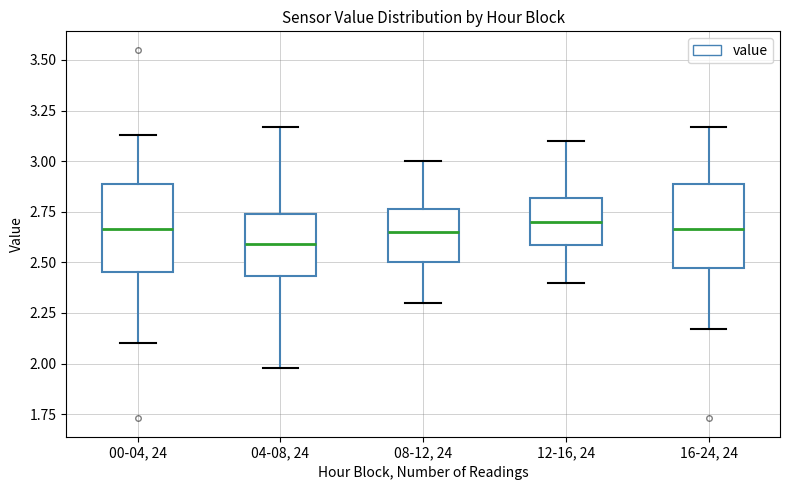

Reading left to right, read every box against the y-axis: the position of its median line, the range the box covers, and the ends of its whiskers. The values are not printed on the chart, so give them approximately, as read against the axis.

00-04, 24: median 2.65, box 2.45 to 2.90, whiskers 2.10 to 3.15
04-08, 24: median 2.60, box 2.45 to 2.75, whiskers 2.00 to 3.15
08-12, 24: median 2.65, box 2.50 to 2.75, whiskers 2.30 to 3.00
12-16, 24: median 2.70, box 2.60 to 2.80, whiskers 2.40 to 3.10
16-24, 24: median 2.65, box 2.45 to 2.90, whiskers 2.15 to 3.15